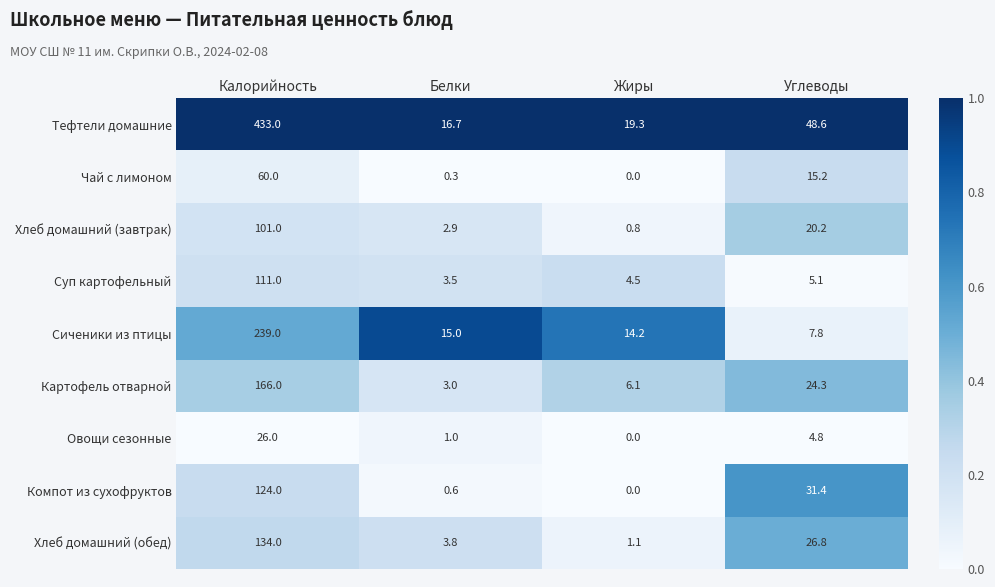

Rank the series by their maximum value, from lowest to highest.

Овощи сезонные, Чай с лимоном, Хлеб домашний (завтрак), Суп картофельный, Компот из сухофруктов, Хлеб домашний (обед), Картофель отварной, Сиченики из птицы, Тефтели домашние